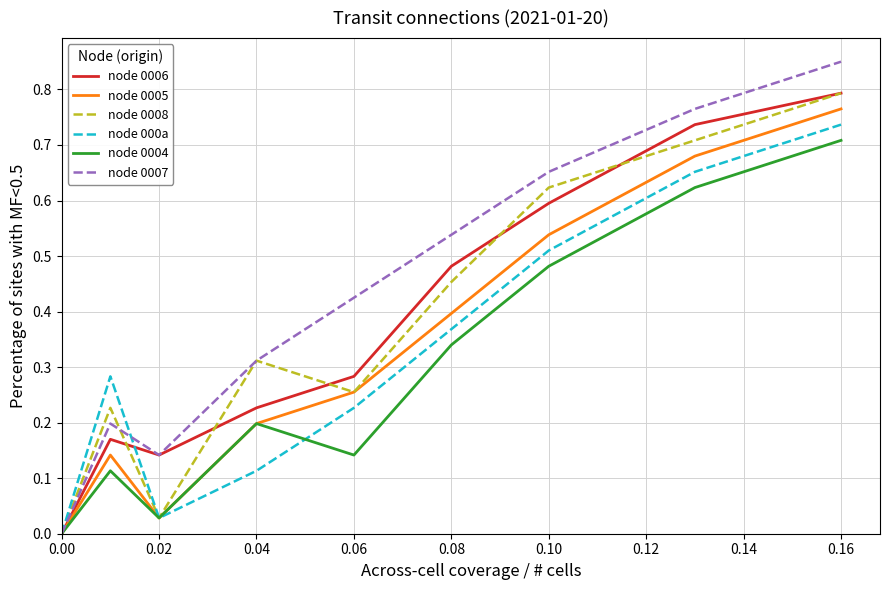

In node 000a, how many points are higher than both neighbors (excluding endpoints)?

1